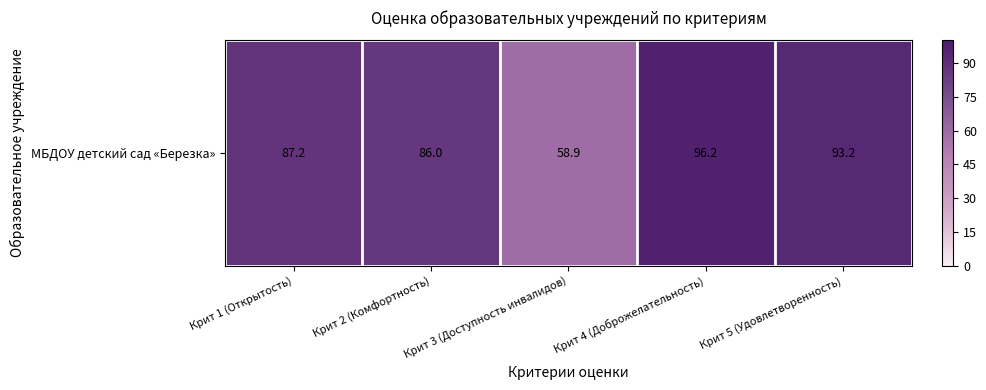

Reading left to right, what are all the values shown in this chart?

Крит 1 (Открытость)=87.2	Крит 2 (Комфортность)=86.0	Крит 3 (Доступность инвалидов)=58.9	Крит 4 (Доброжелательность)=96.2	Крит 5 (Удовлетворенность)=93.2